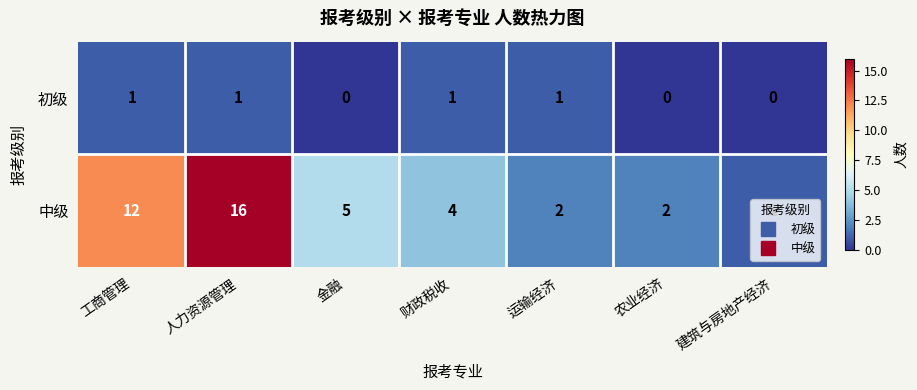

List the series in order of their overall mean, highest first.

中级, 初级